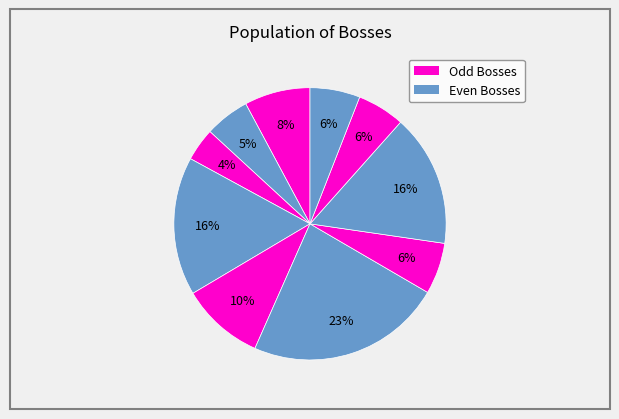

How many slices are in this pie chart?

10